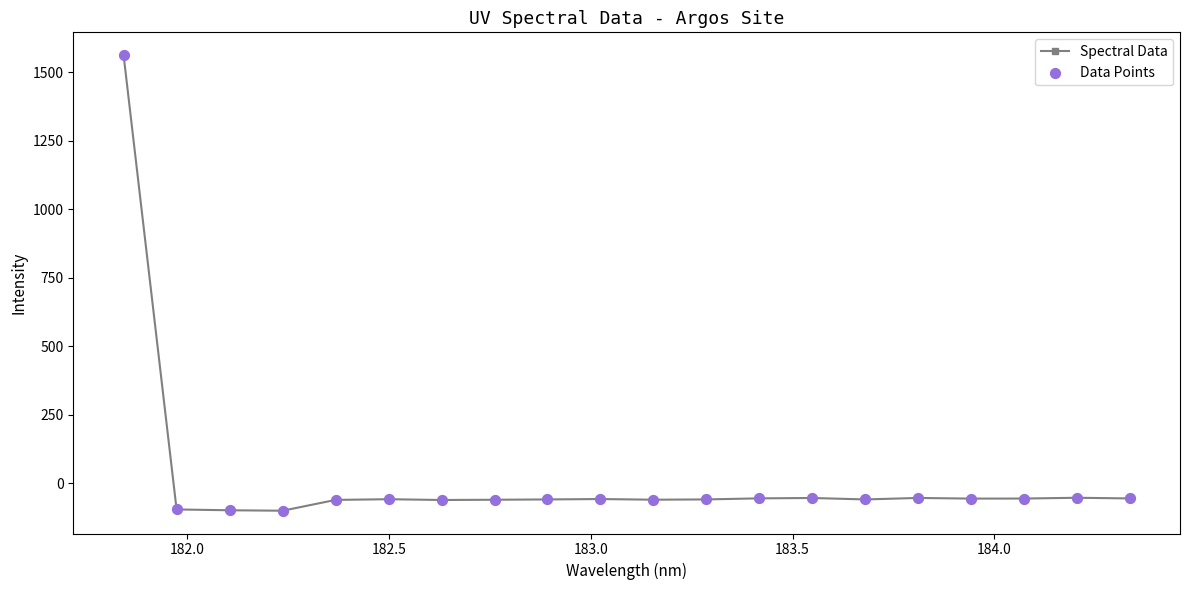

What is the value of the 8th point from the left?

-59.6